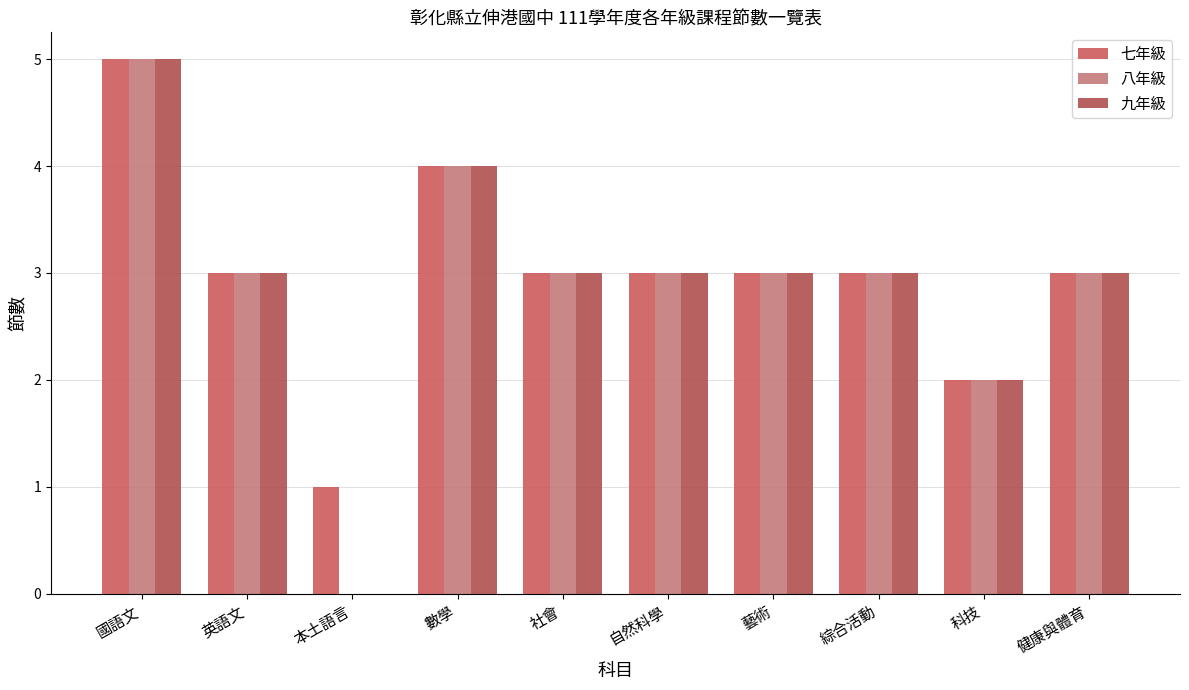

List the labels in order of 七年級 value, largest first.

國語文, 數學, 英語文, 社會, 自然科學, 藝術, 綜合活動, 健康與體育, 科技, 本土語言